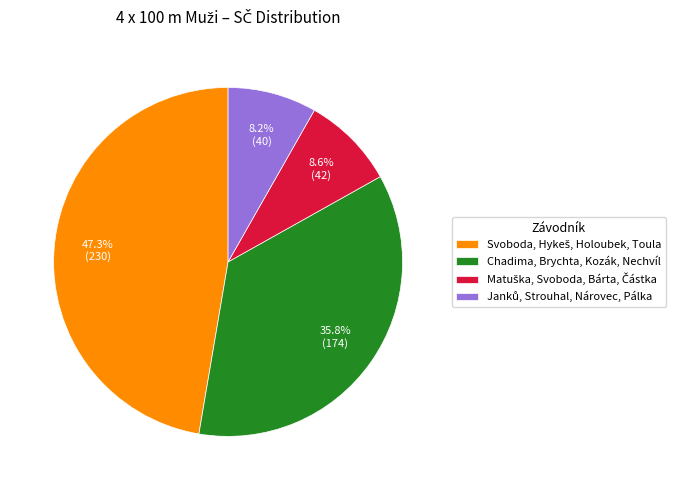

Does any single category account for the majority?

No